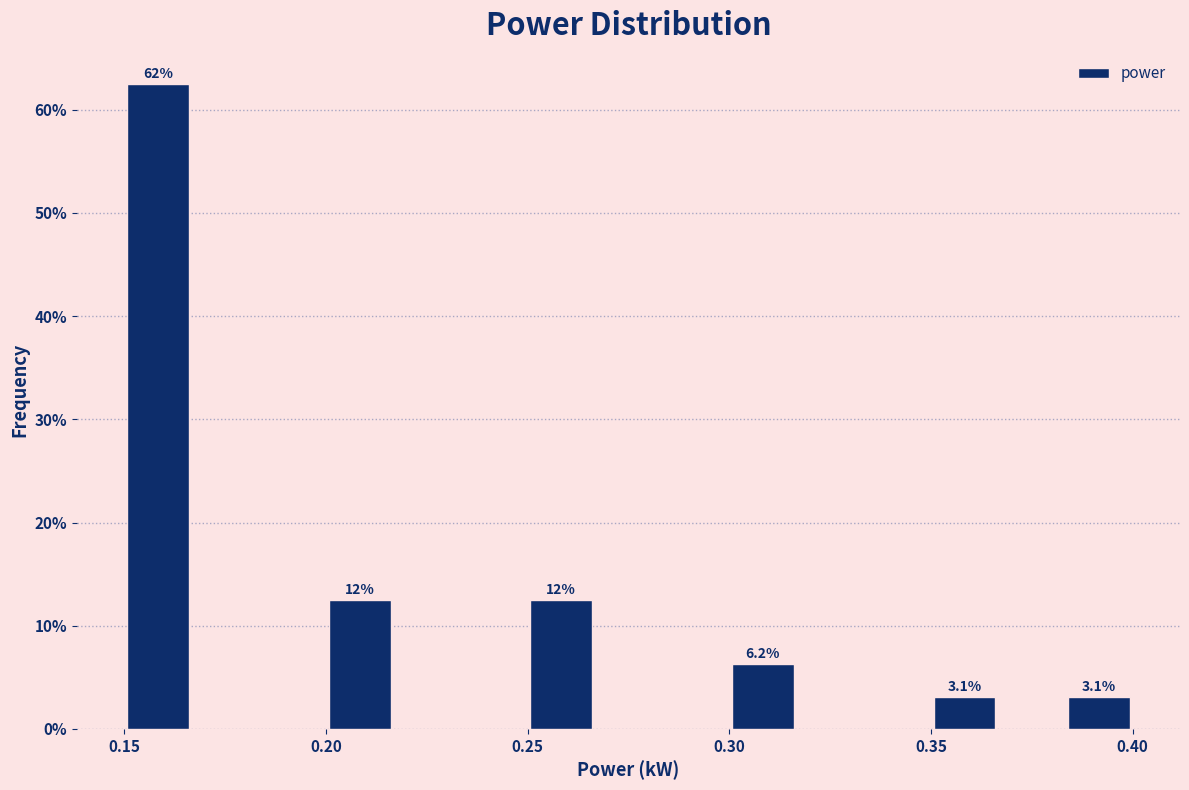

Around what value on the x-axis is the tallest bar? Give the approximate position of its centre, as read against the axis.

0.160